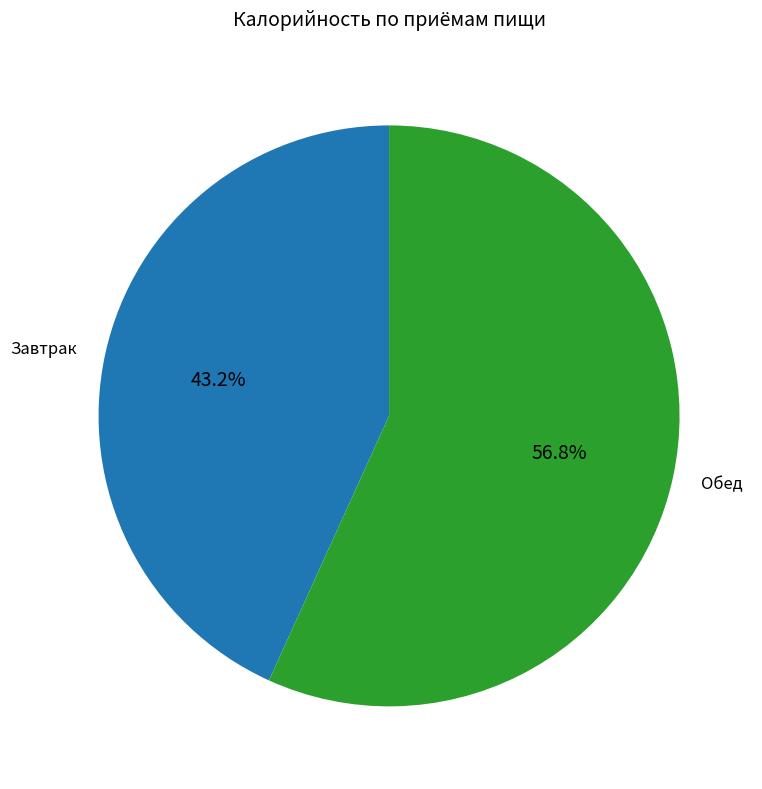

Which category has the smallest portion of the pie?

Завтрак